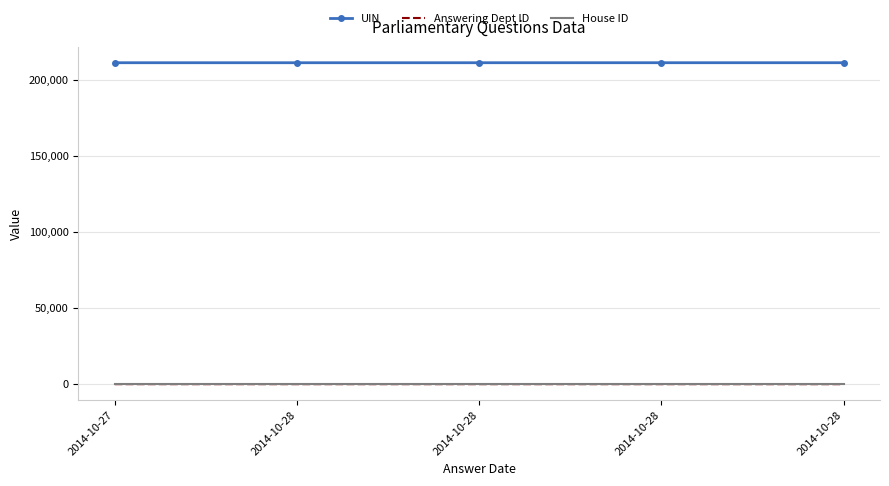

How many UIN values are between 211216 and 211220?

3